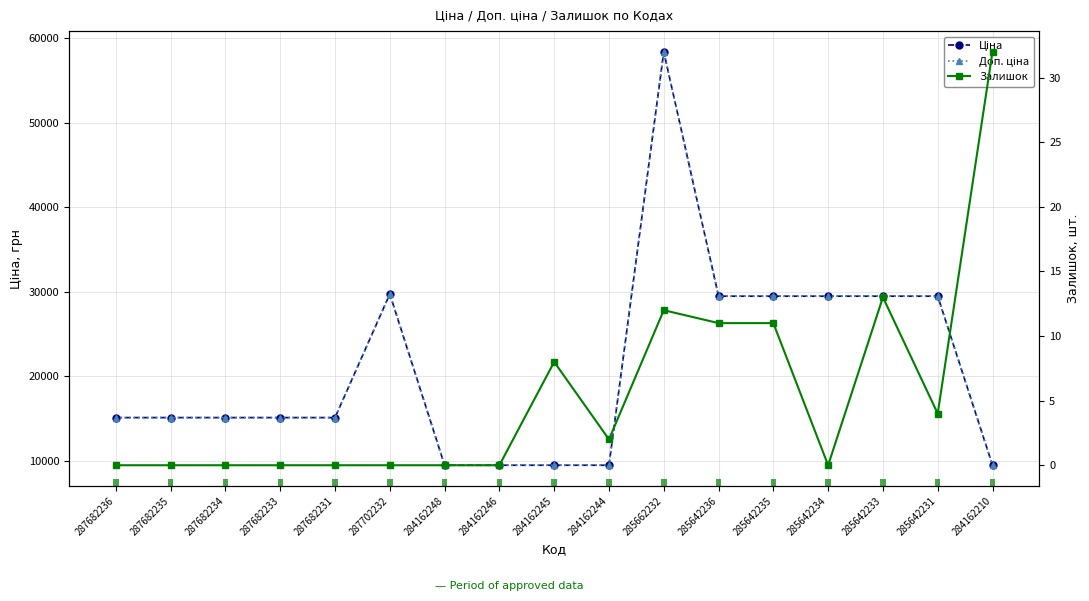

Which series has the widest spread of values?

Ціна